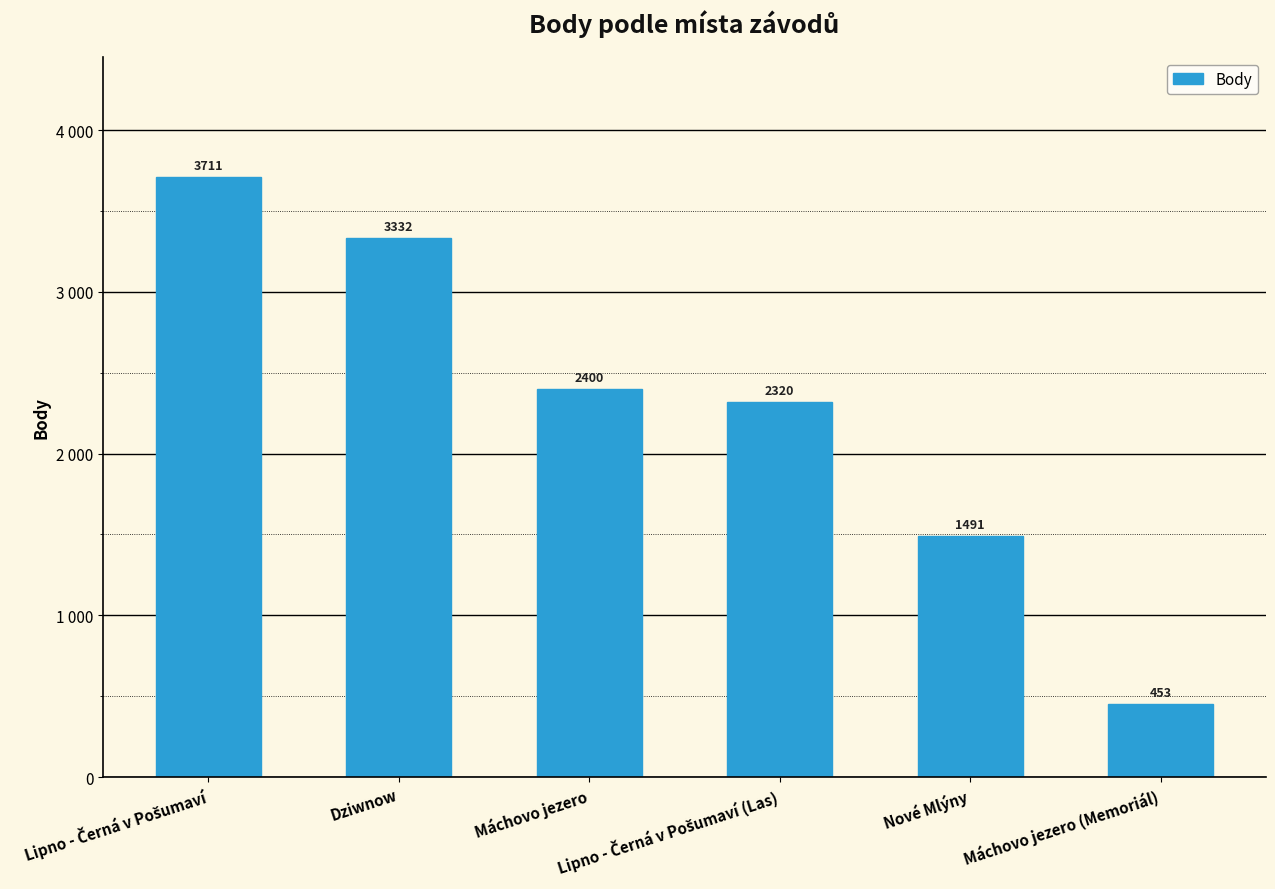

Reading right to left, what are all the values shown in this chart?

Máchovo jezero (Memoriál)=453	Nové Mlýny=1491	Lipno - Černá v Pošumaví (Las)=2320	Máchovo jezero=2400	Dziwnow=3332	Lipno - Černá v Pošumaví=3711